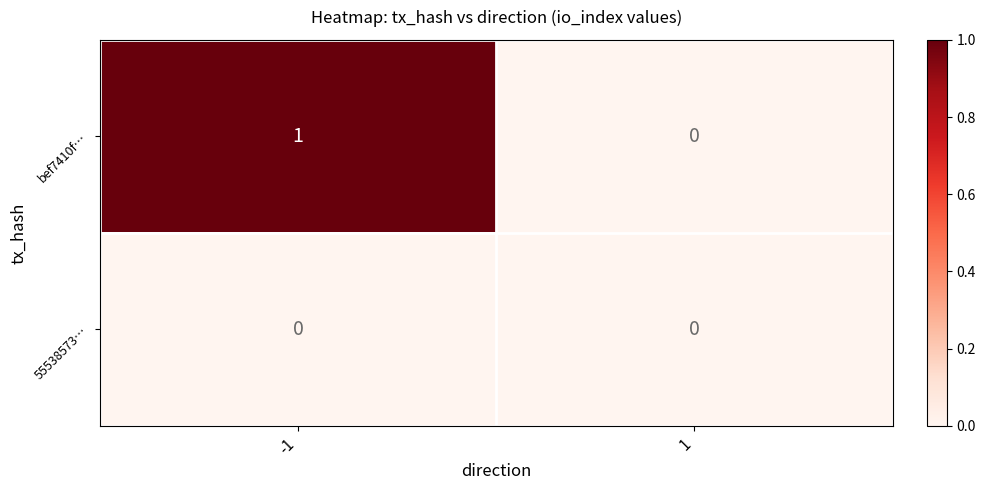

Which series changed the most between -1 and 1?

bef7410f…